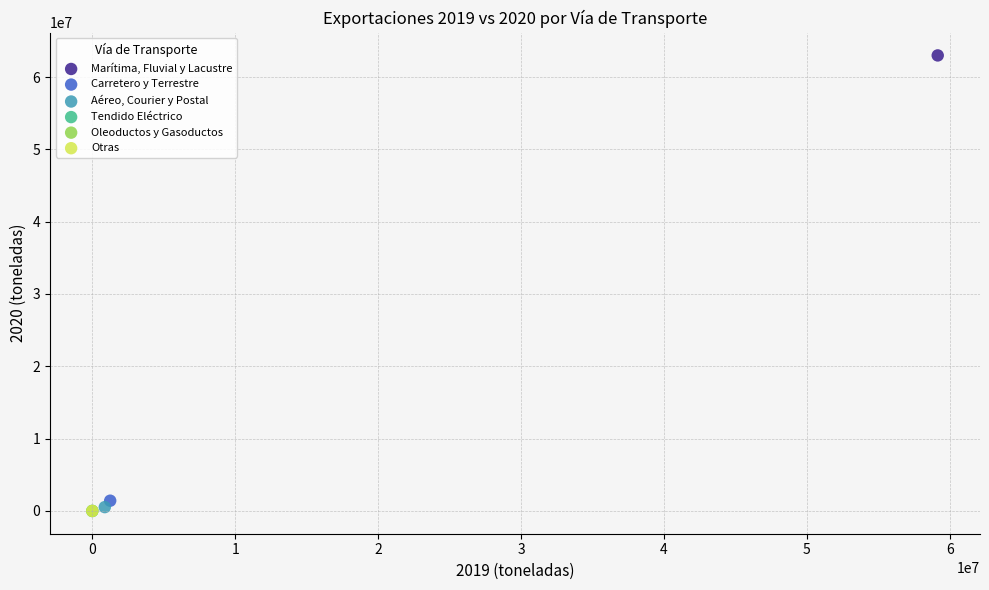

What are all the series names shown in the legend?

Marítima, Fluvial y Lacustre, Carretero y Terrestre, Aéreo, Courier y Postal, Tendido Eléctrico, Oleoductos y Gasoductos, Otras